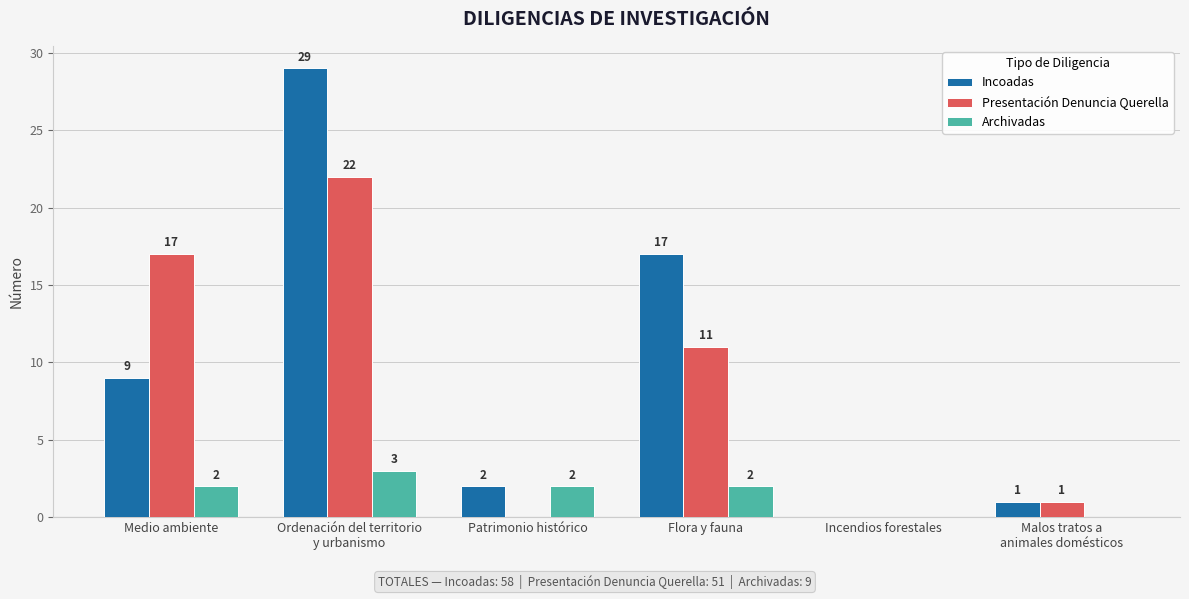

At which category is the sum across all series the highest?

Ordenación del territorio
y urbanismo